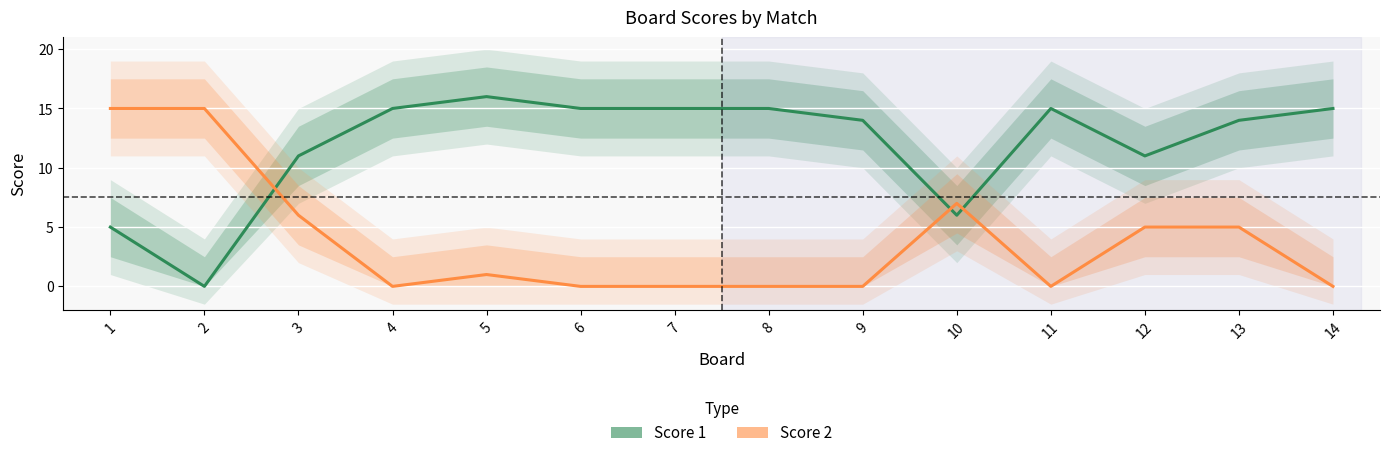

Which has a higher value, 9 or 12?

9